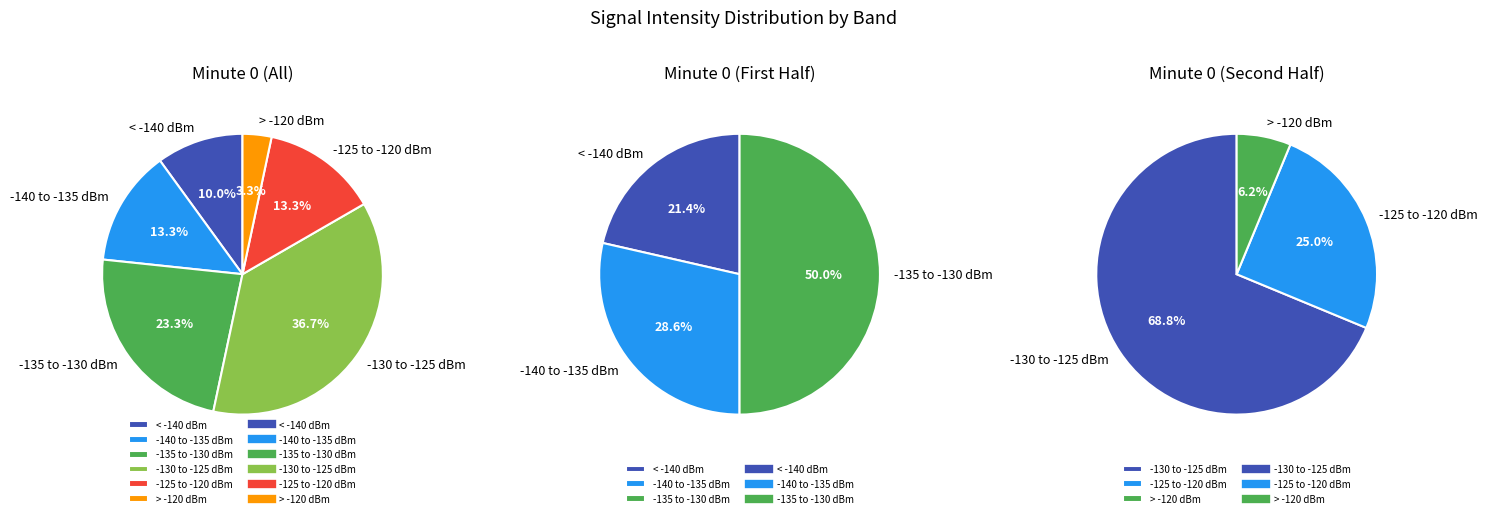

Is it true that 16 is 4% of the pie?

True